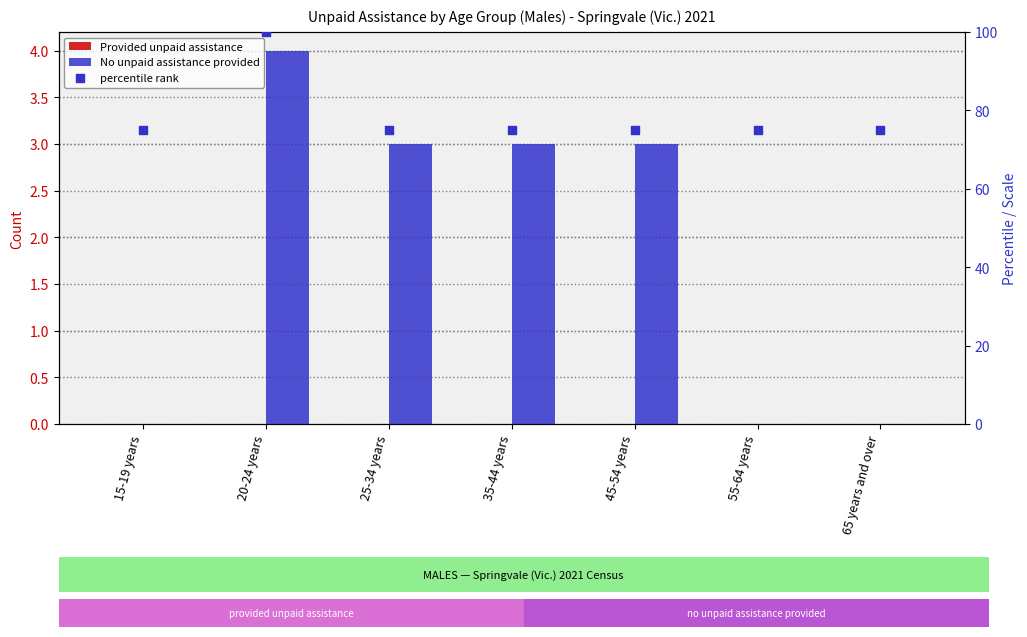

What are all the series names shown in the legend?

Provided unpaid assistance, No unpaid assistance provided, percentile rank